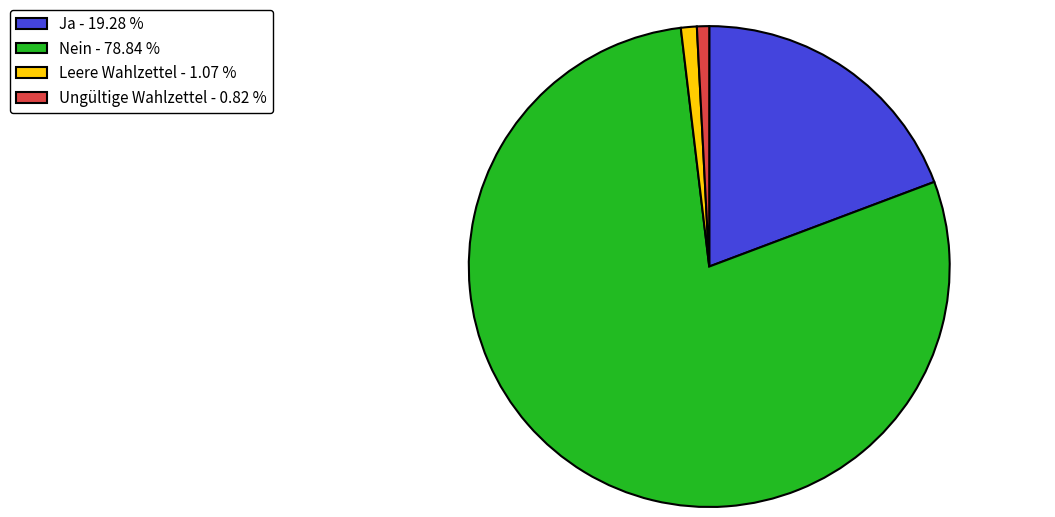

Is the sum of Leere Wahlzettel and Nein greater than half?

Yes